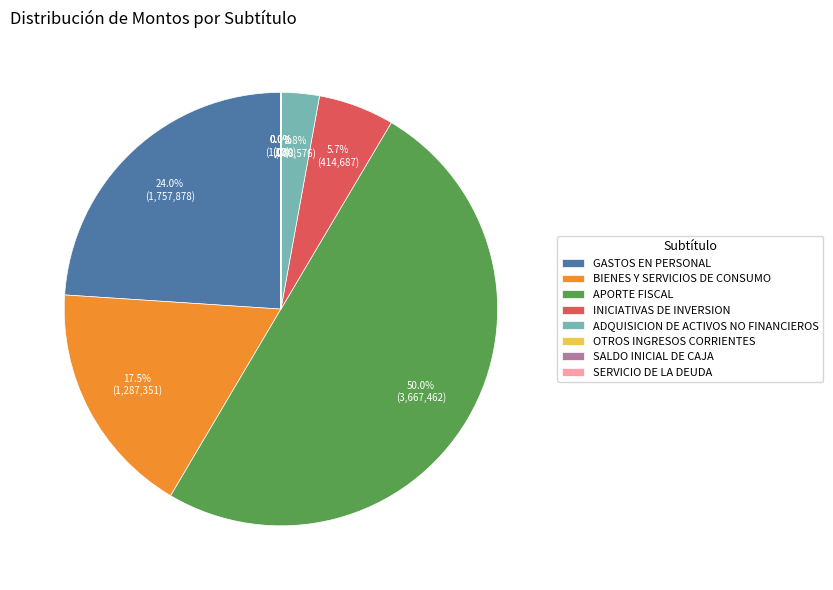

What is the total percentage of INICIATIVAS DE INVERSION and ADQUISICION DE ACTIVOS NO FINANCIEROS?

8.5%